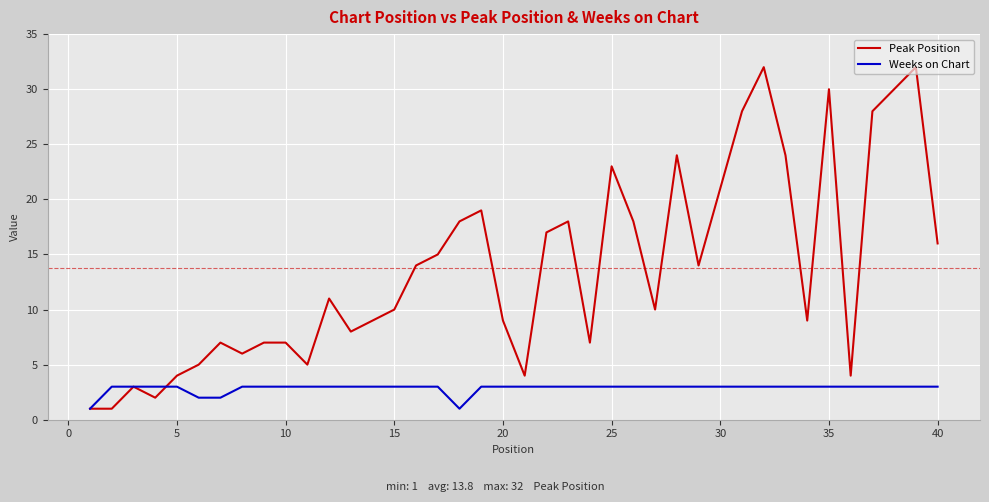

List the series in order of their peak value, highest first.

Peak Position, Weeks on Chart